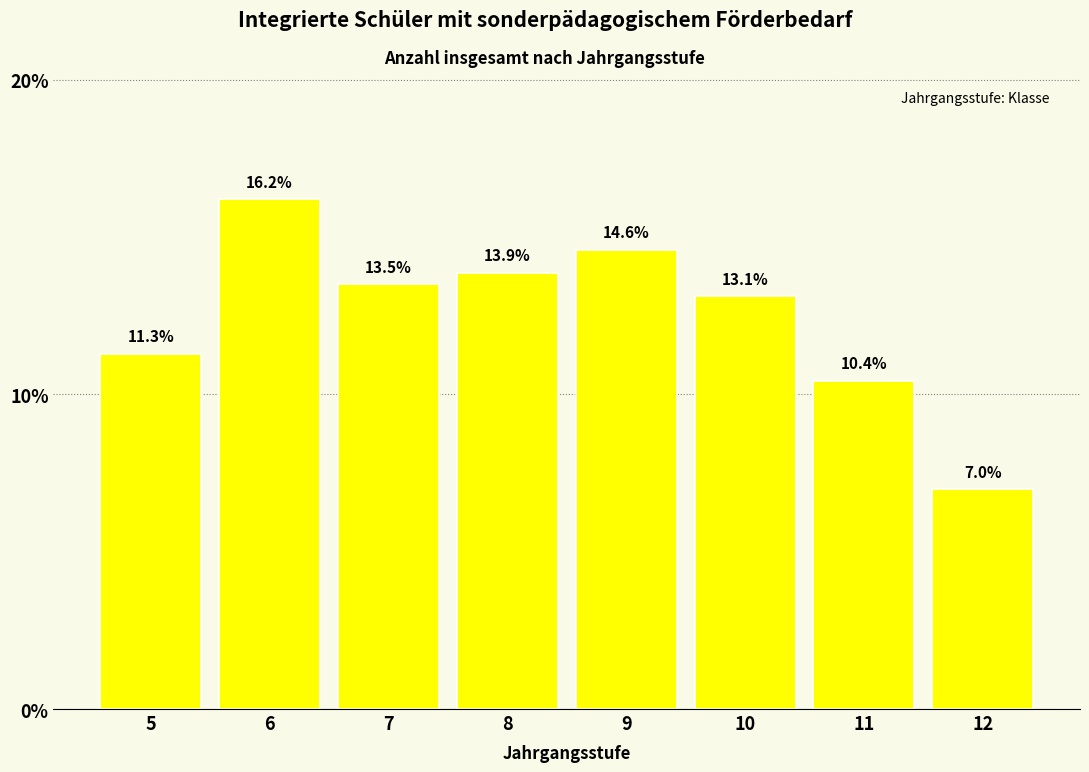

Reading left to right, extract all data points from this chart.

11.3	16.2	13.5	13.9	14.6	13.1	10.4	7.0